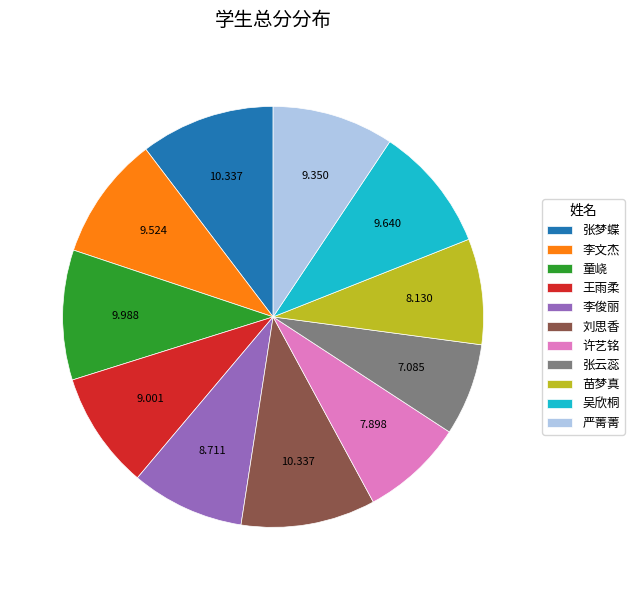

How many slices are in this pie chart?

11